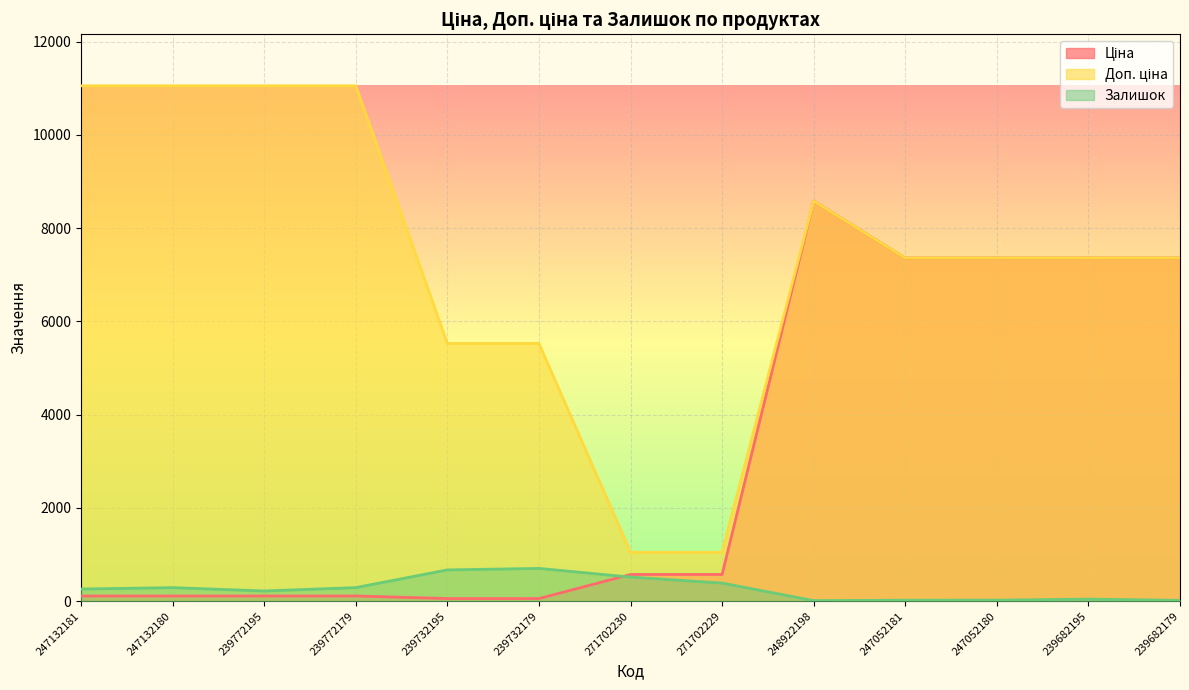

At which label is Доп. ціна closest to 6051?

239732195